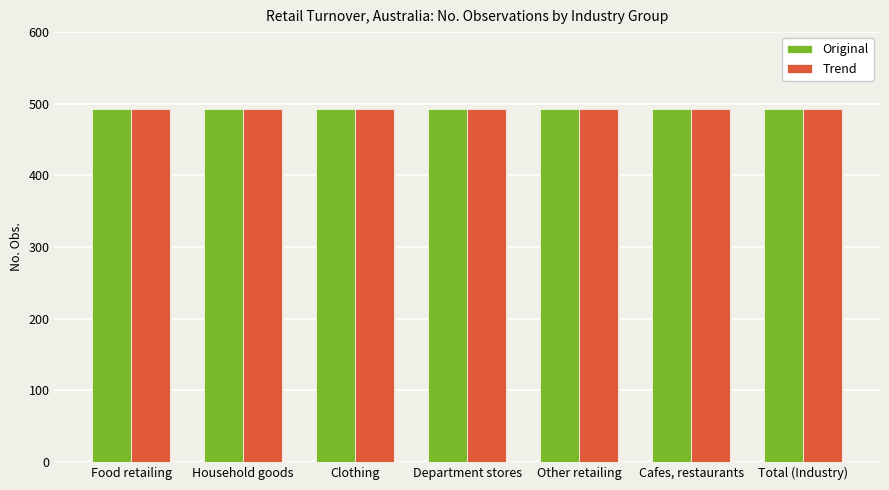

What is the label of the 7th bar from the right?

Food retailing